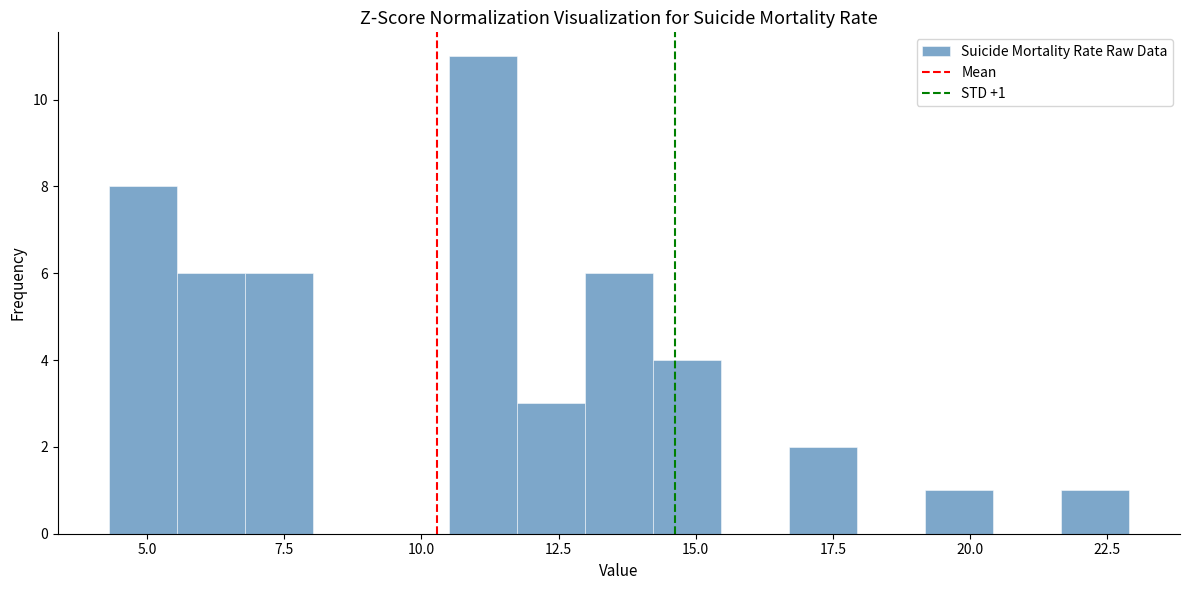

Around what value on the x-axis is the tallest bar? Give the approximate position of its centre, as read against the axis.

11.0